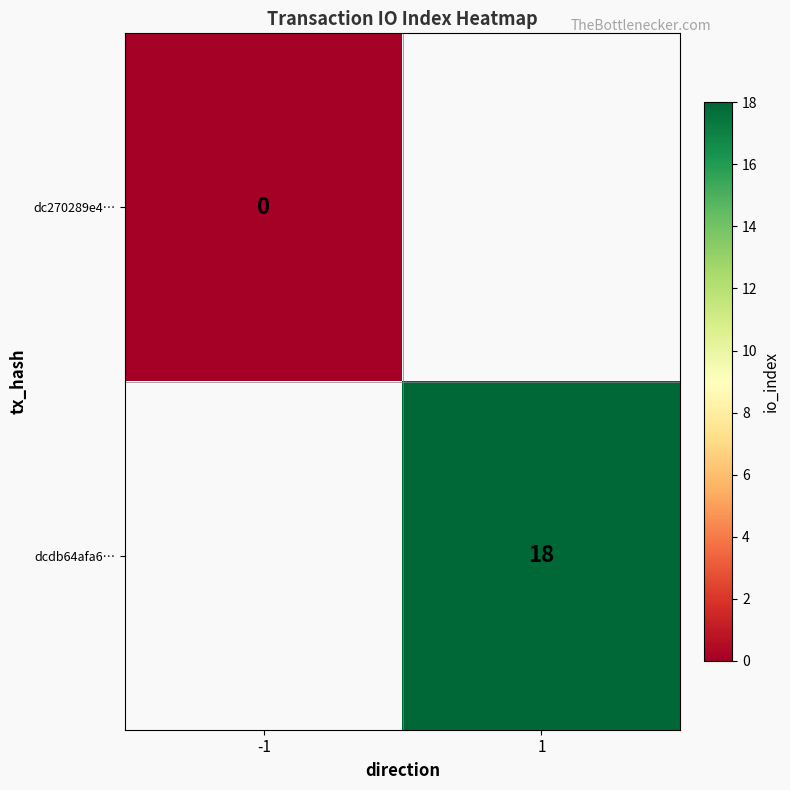

True or false: dcdb64afa6… has a value of 18 at 1.

True